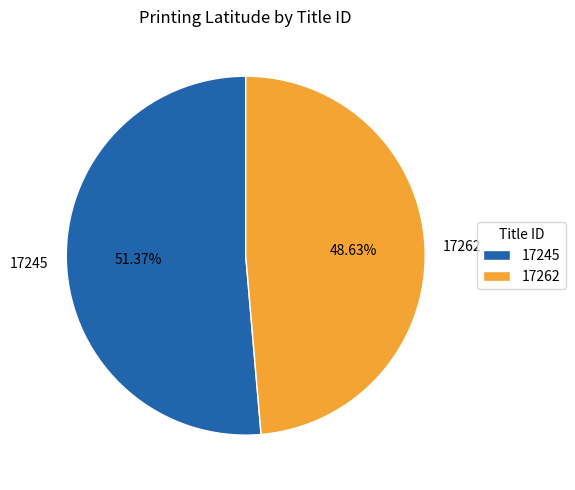

To the nearest percent, what portion does 17245 represent?

51%